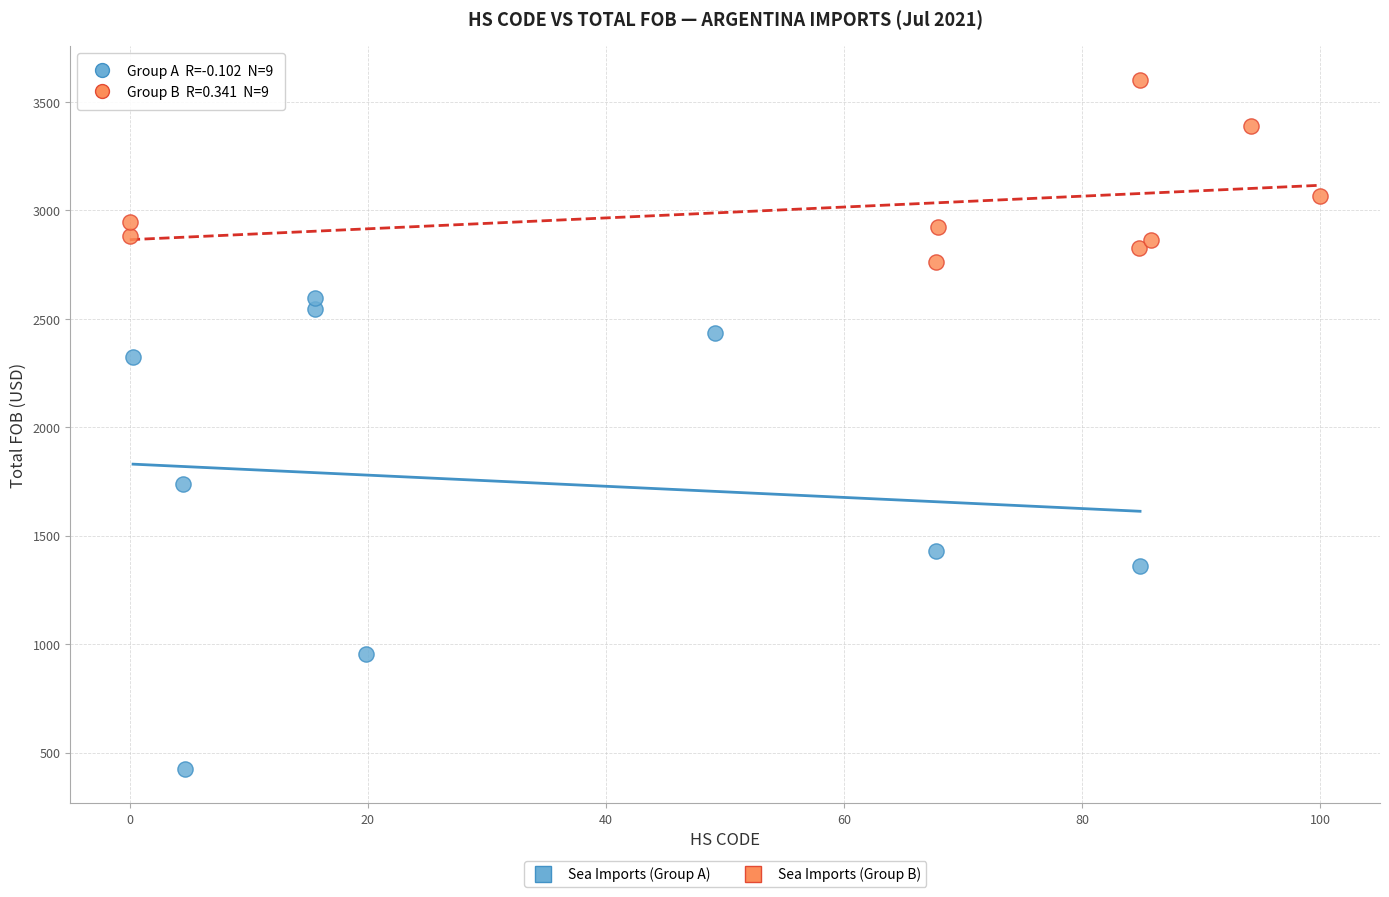

Which series has the widest spread of Y values?

Sea Imports (Group A)